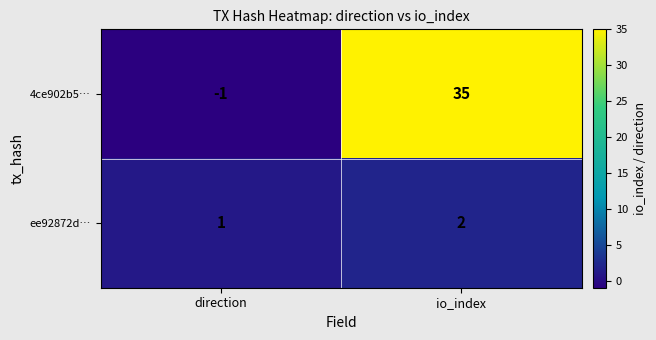

Which series changed the most between direction and io_index?

4ce902b5…